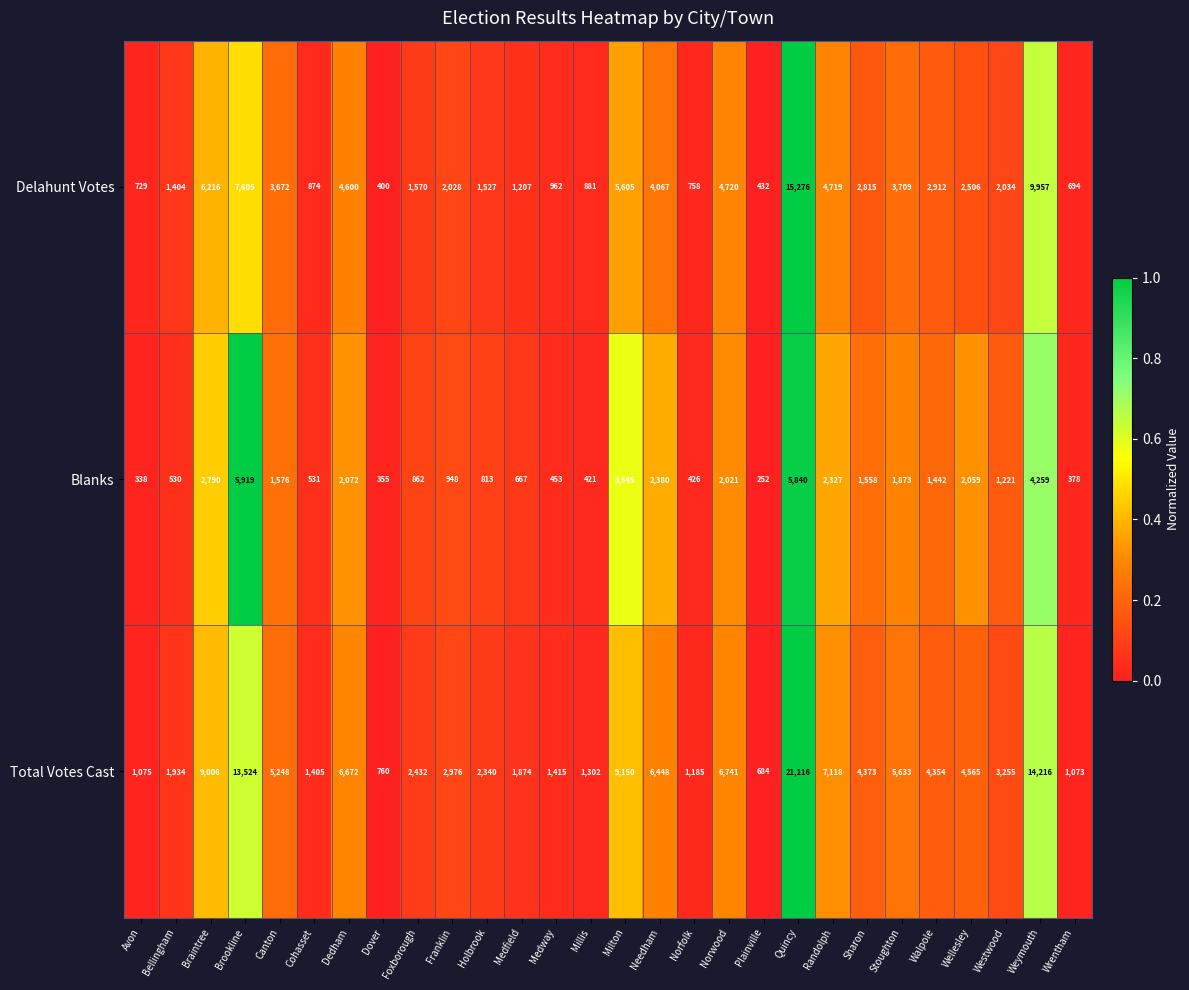

Where does the Blanks series first go above 1442?

Braintree